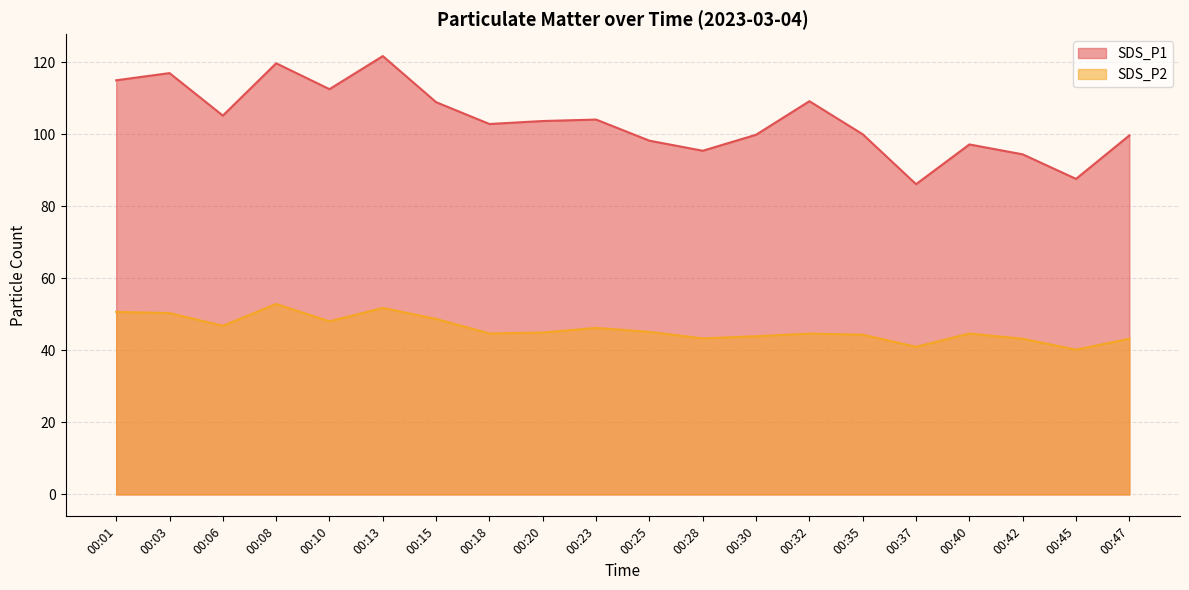

At 00:32, list the series in order from smallest to largest.

SDS_P2, SDS_P1